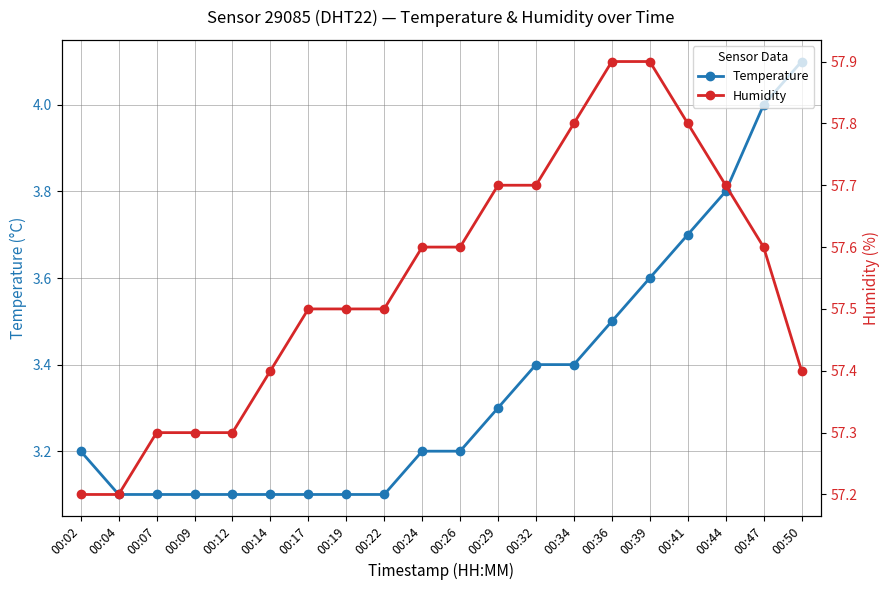

What is the spread (max minus min) of values at 00:07?

54.2